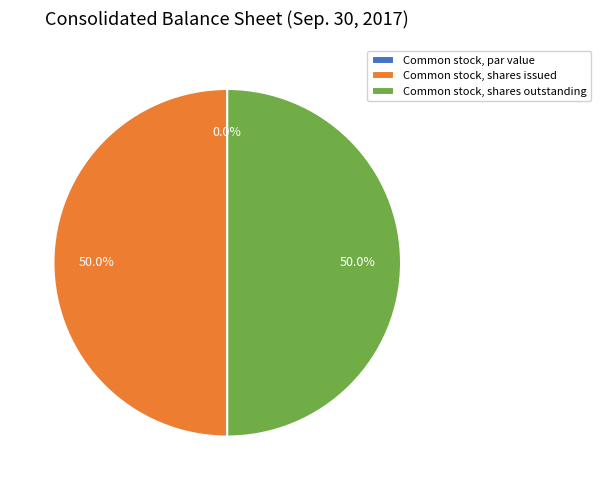

How much of the chart is everything except Common stock, shares issued?

50.0%